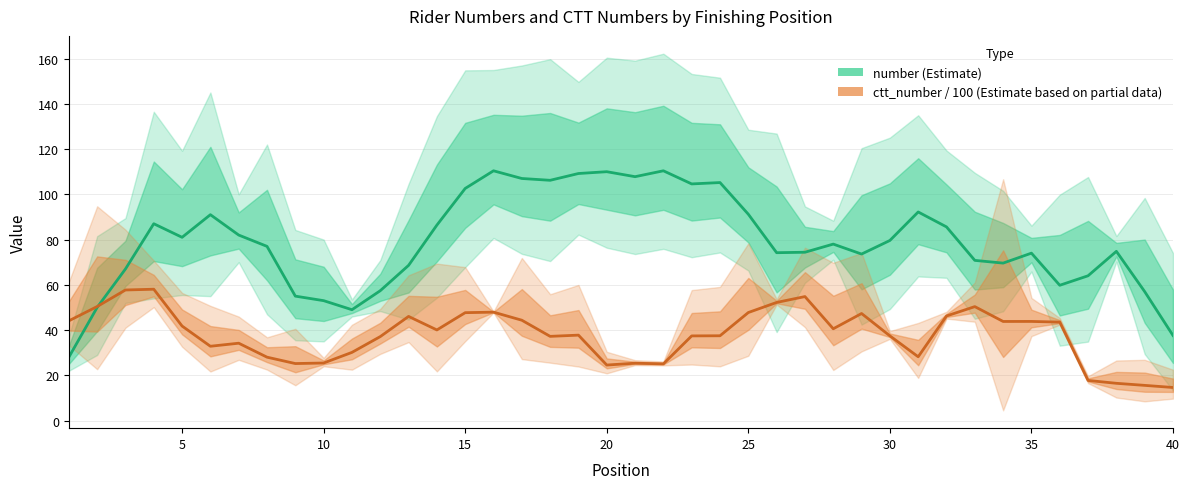

What is the highest value of the number (Estimate) series?

110.4